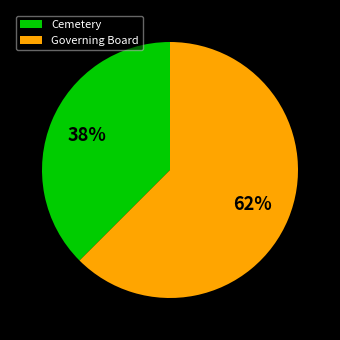

Which category has the smallest portion of the pie?

Cemetery